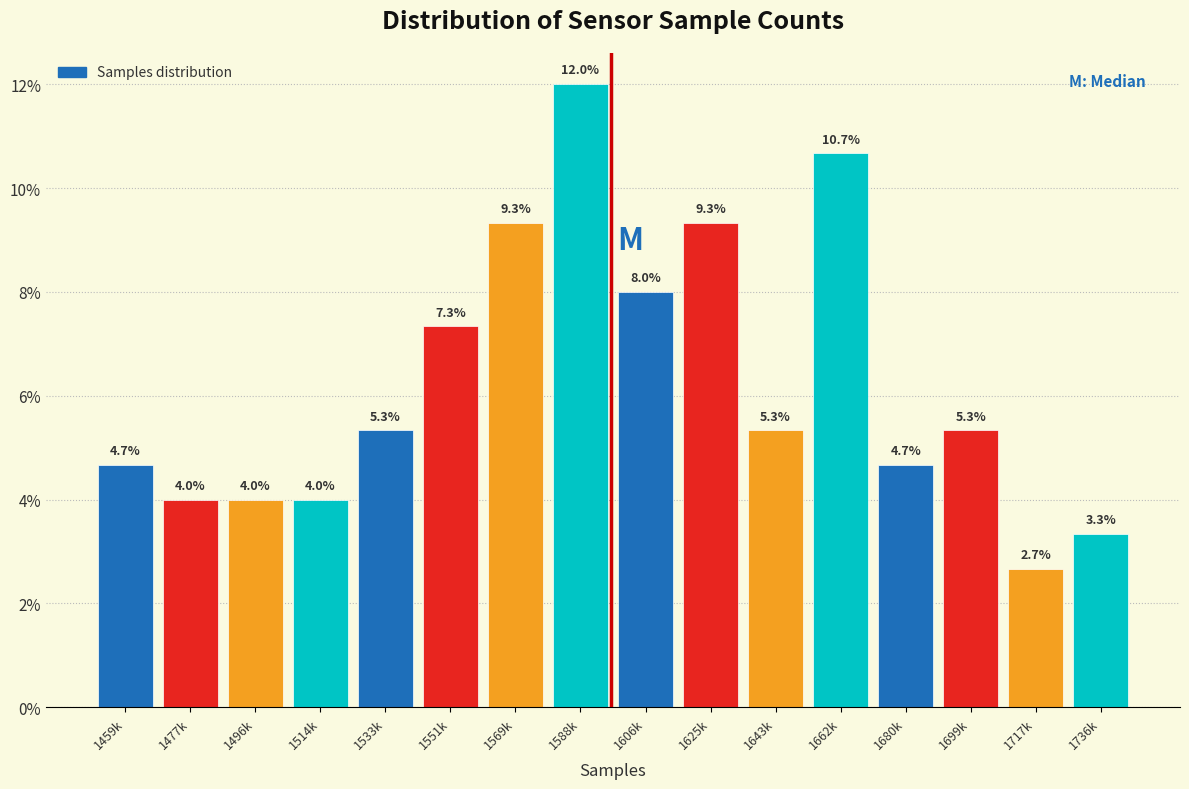

Reading left to right, transcribe all the data shown in this chart.

4.7	4.0	4.0	4.0	5.3	7.3	9.3	12.0	8.0	9.3	5.3	10.7	4.7	5.3	2.7	3.3